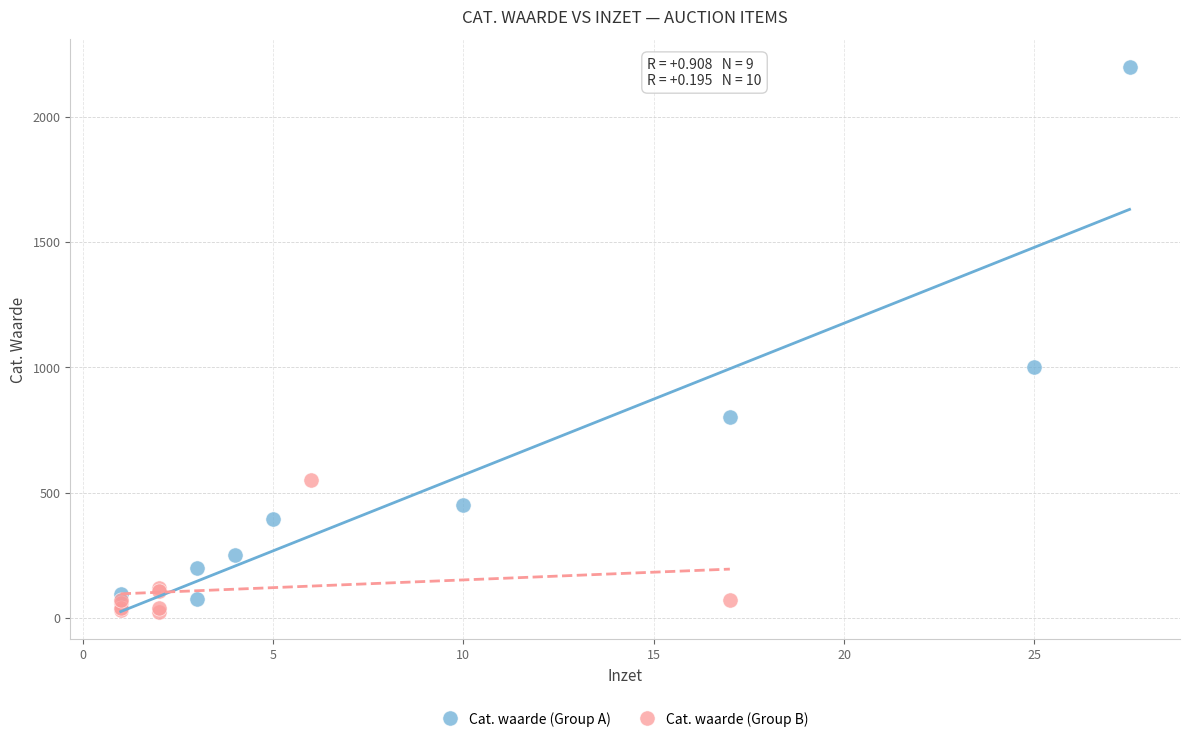

Which series contains the lowest Y value?

Cat. waarde (Group B)